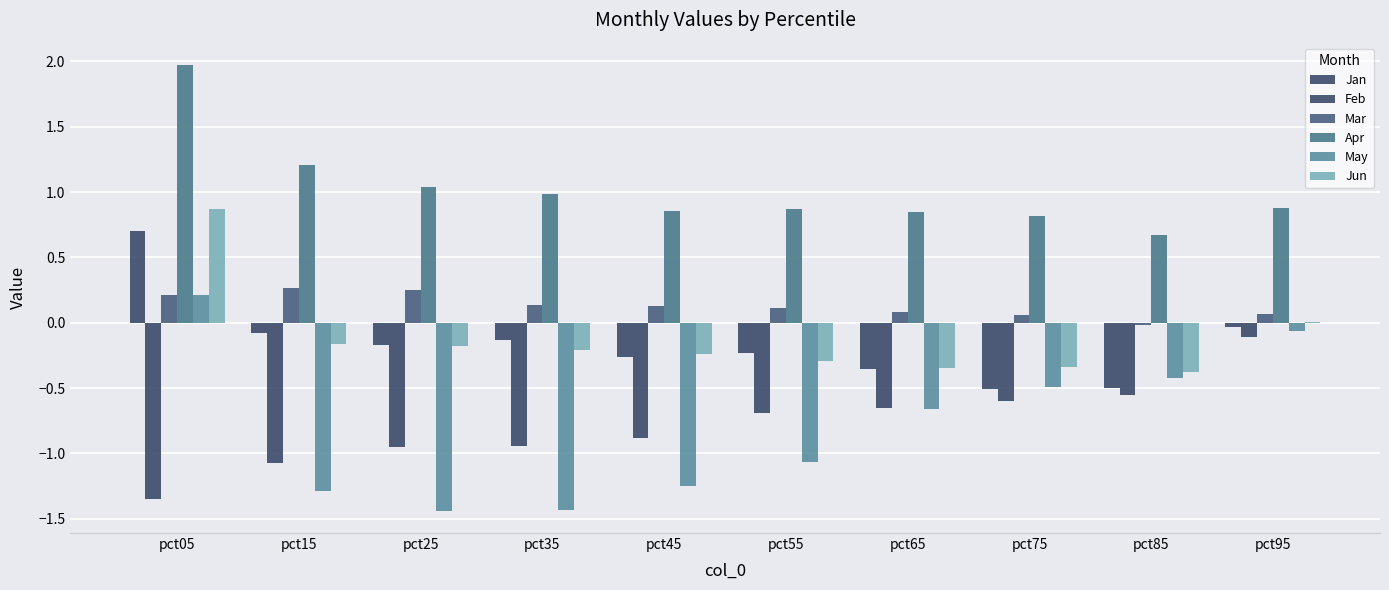

How many groups of bars are there?

10